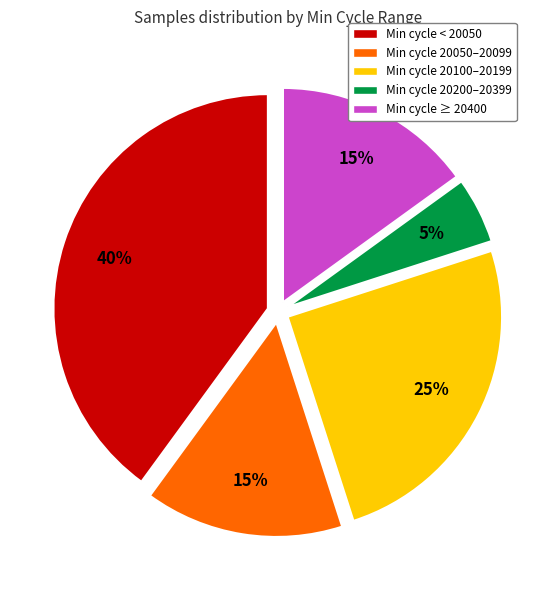

Is it true that Min cycle 20200–20399 is 18% of the pie?

False